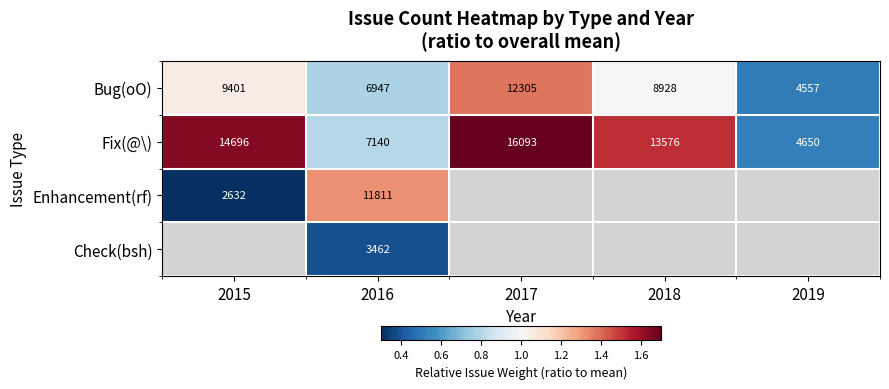

Is the value of Check(bsh) at 2016 greater than the value of Fix(@\) at 2016?

No